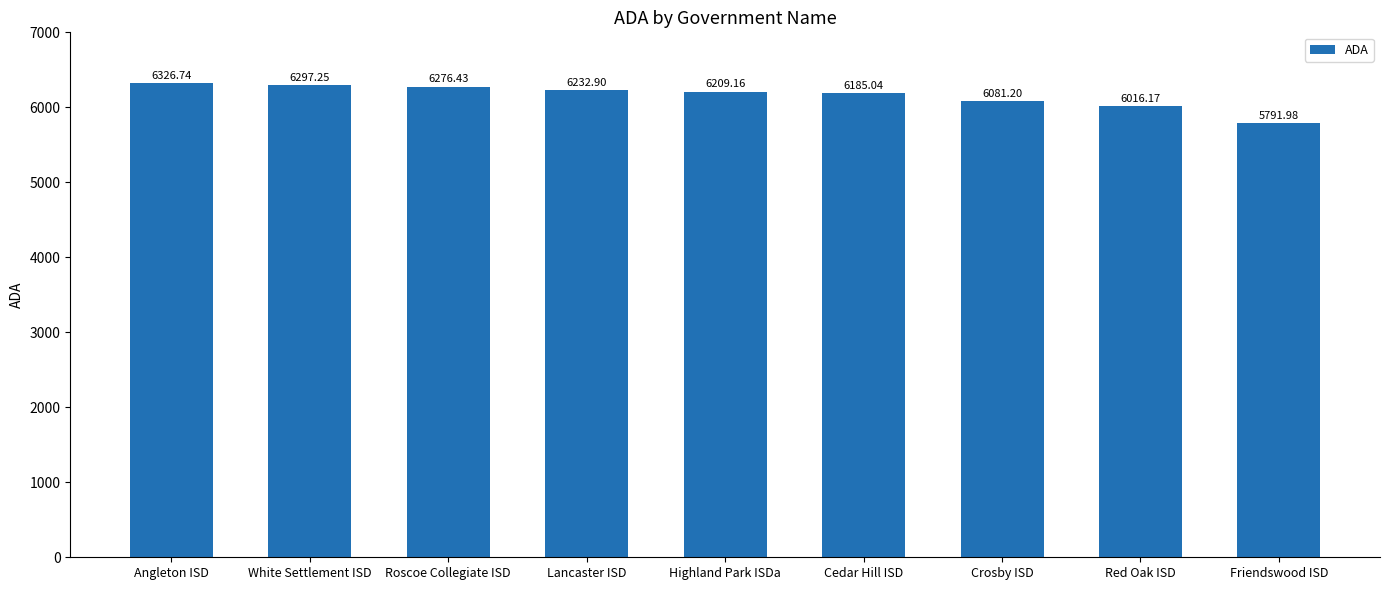

Which category has the highest value across all series?

Angleton ISD